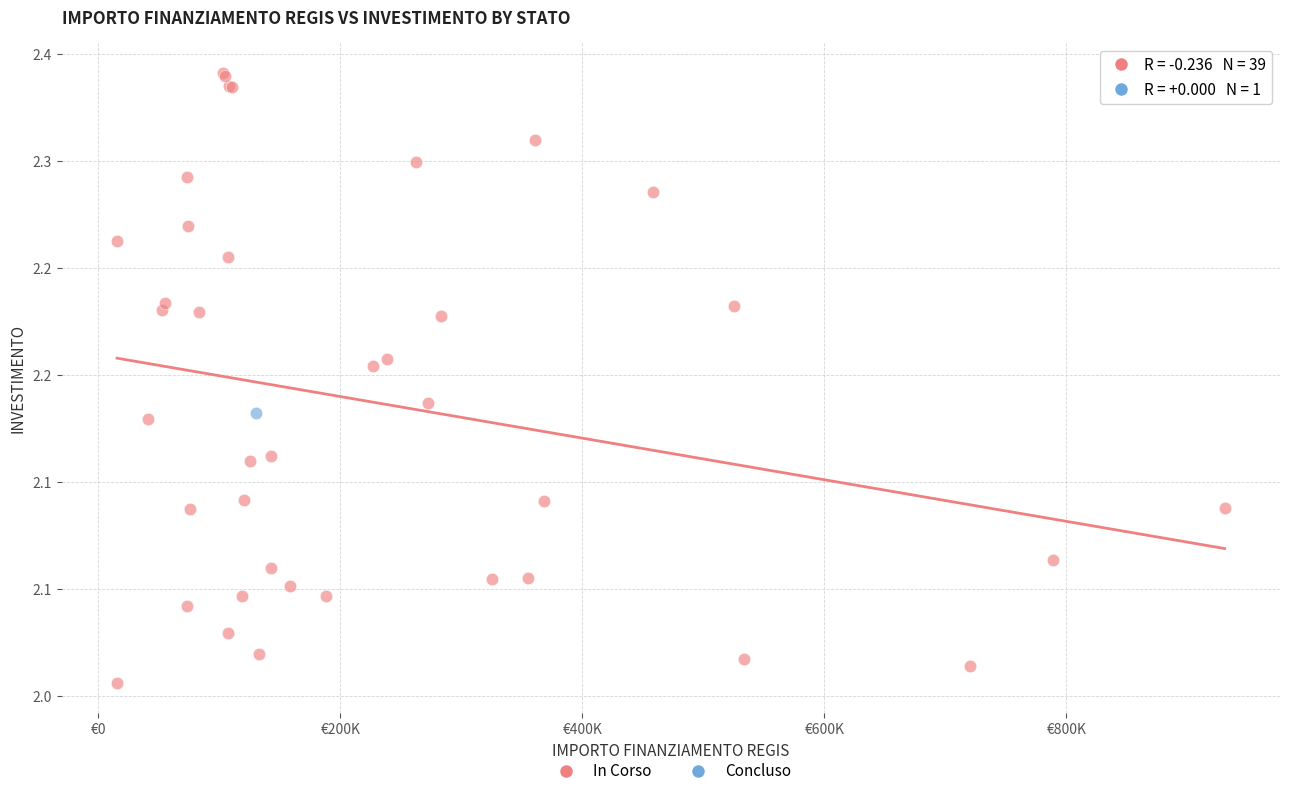

What are all the series names shown in the legend?

In Corso, Concluso